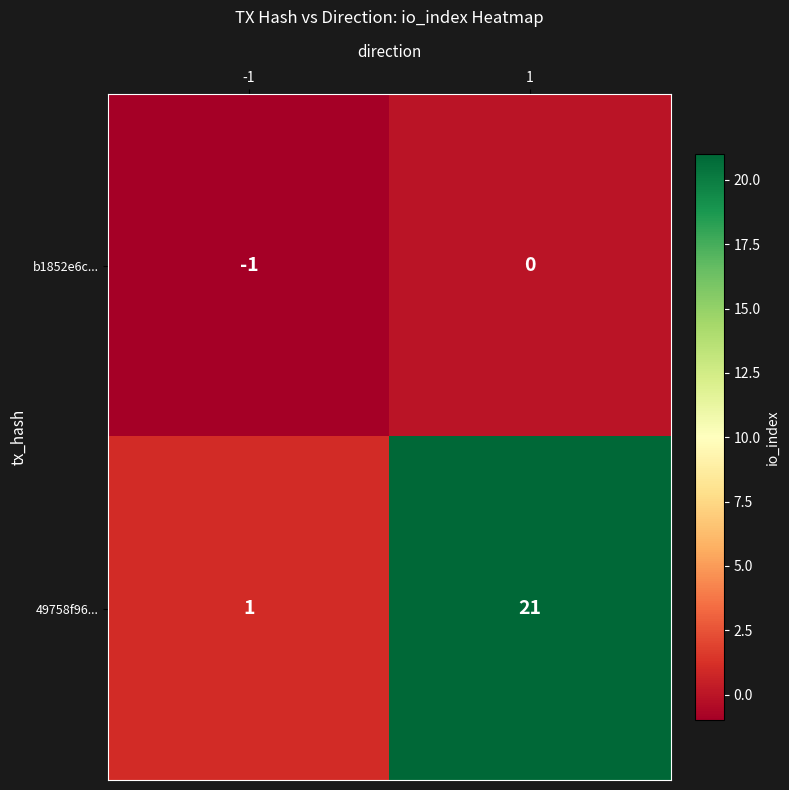

How many series are shown in this chart?

2